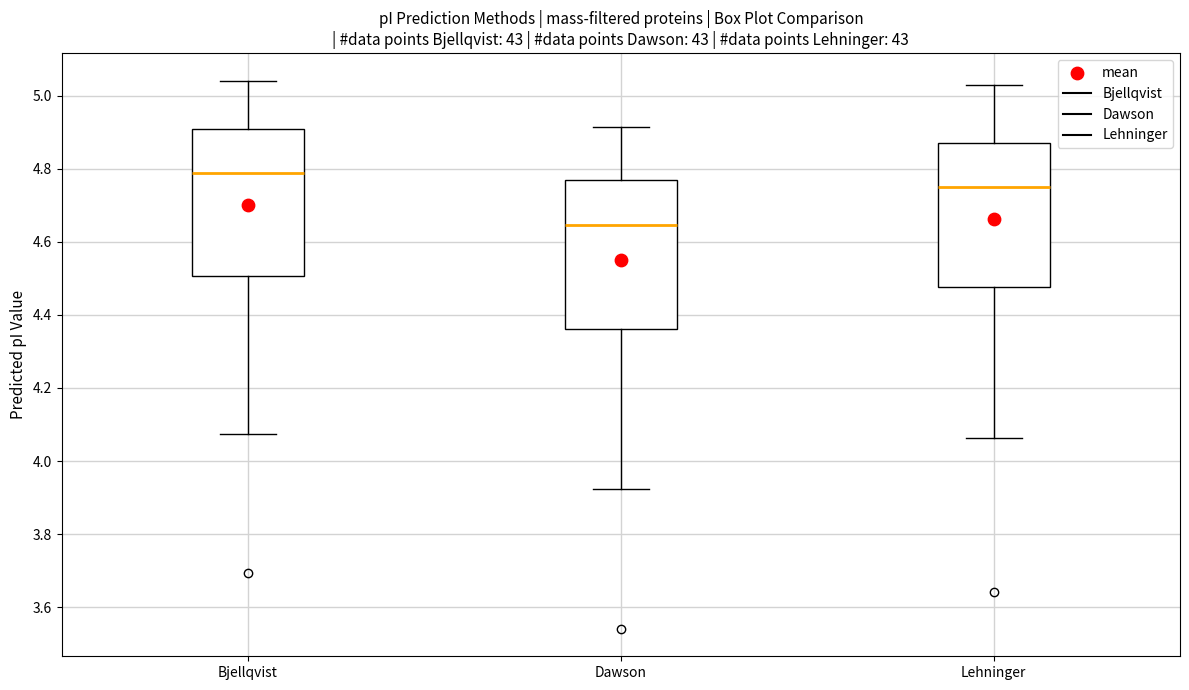

Reading left to right, read every box against the y-axis: the position of its median line, the range the box covers, and the ends of its whiskers. The values are not printed on the chart, so give them approximately, as read against the axis.

Bjellqvist: median 4.78, box 4.50 to 4.90, whiskers 4.08 to 5.04
Dawson: median 4.64, box 4.36 to 4.76, whiskers 3.92 to 4.92
Lehninger: median 4.74, box 4.48 to 4.86, whiskers 4.06 to 5.02